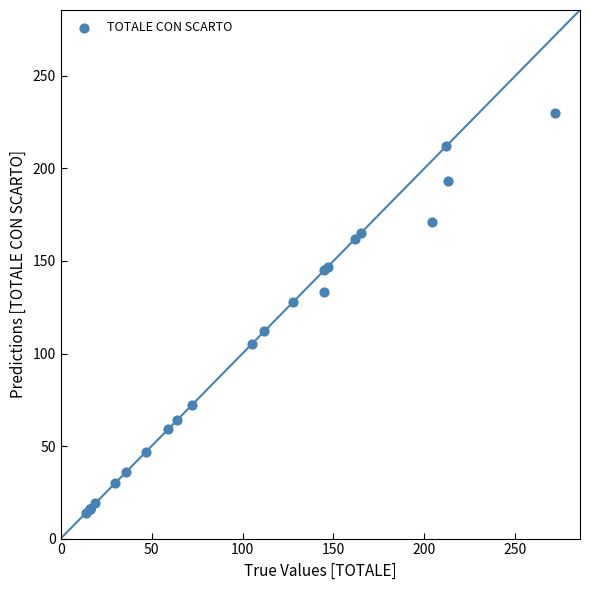

What Y value in the scatter plot is closest to 122?

128